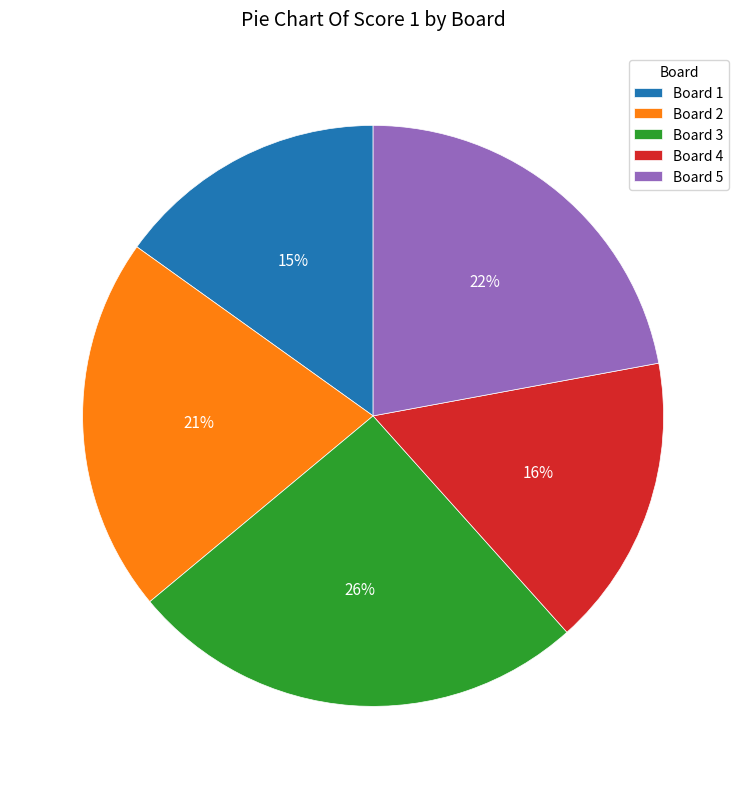

What is the smallest slice in the pie chart?

Board 1